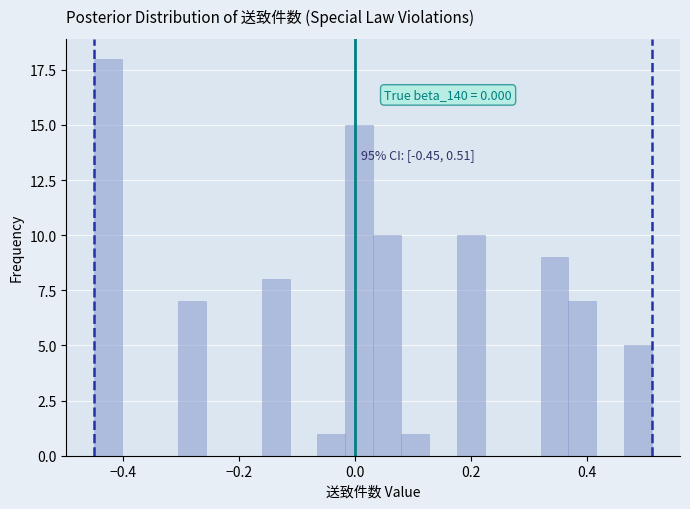

Around what value on the x-axis is the tallest bar? Give the approximate position of its centre, as read against the axis.

-0.42